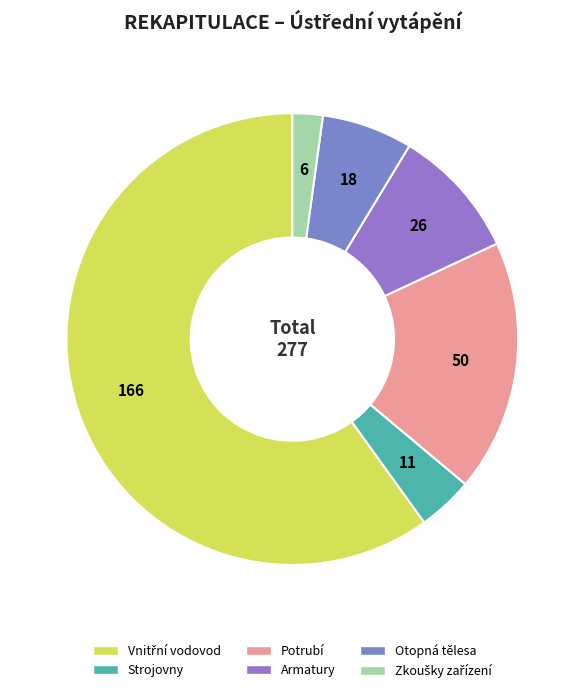

How many slices are in this pie chart?

6